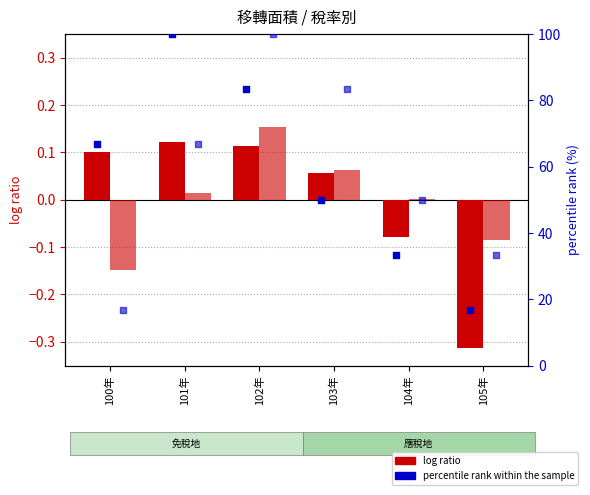

Which series has the largest Y range (max minus min)?

percentile rank (免稅地)